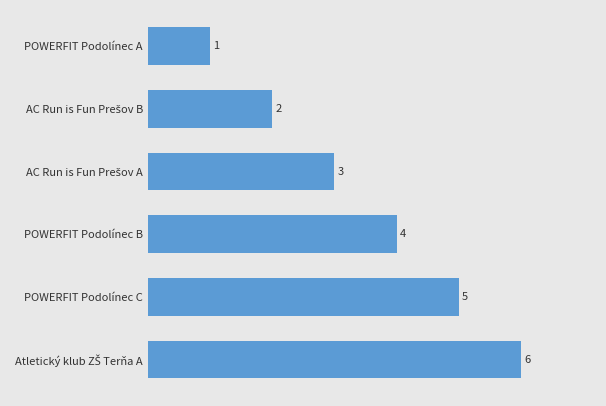

Which category has the lowest value across all series?

POWERFIT Podolínec A